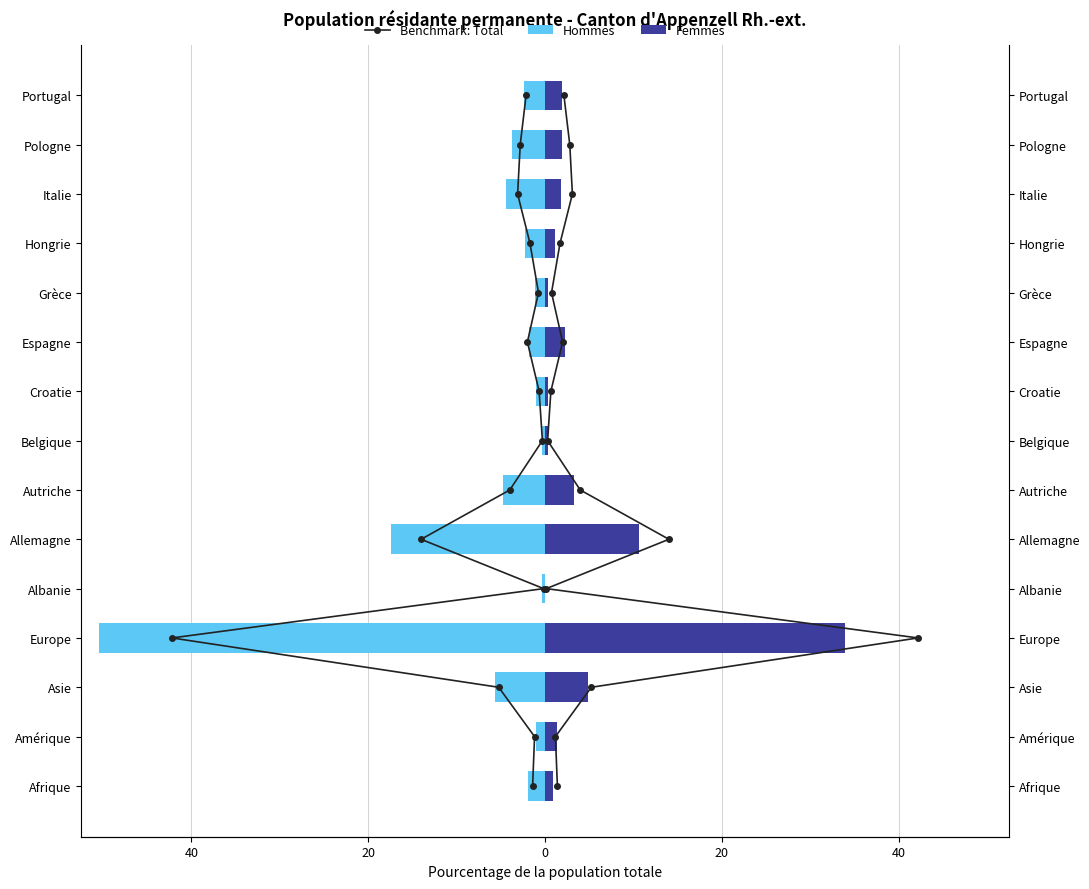

The Hommes series shows -3.3 at Autriche. True or false?

False